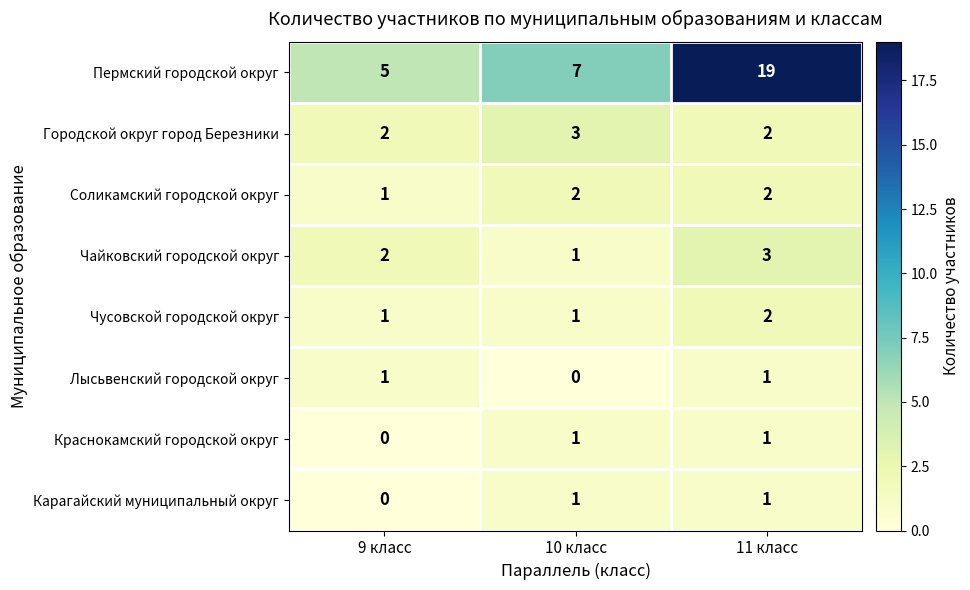

Is it true that Карагайский муниципальный округ equals 0 at 9 класс?

True